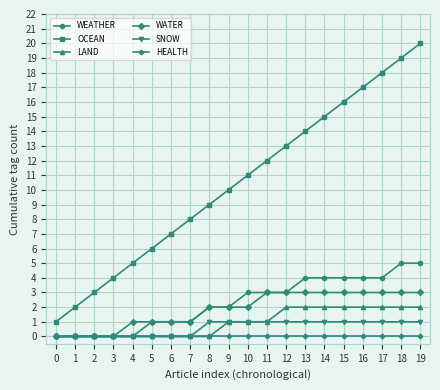

What is the difference between the maximum and minimum values in the WEATHER series?

5